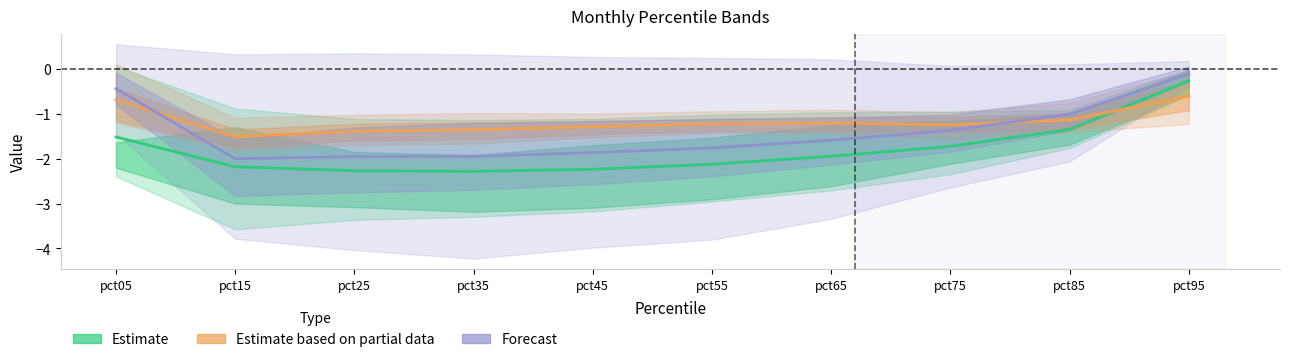

Is it true that Forecast equals -2.6 at pct65?

False